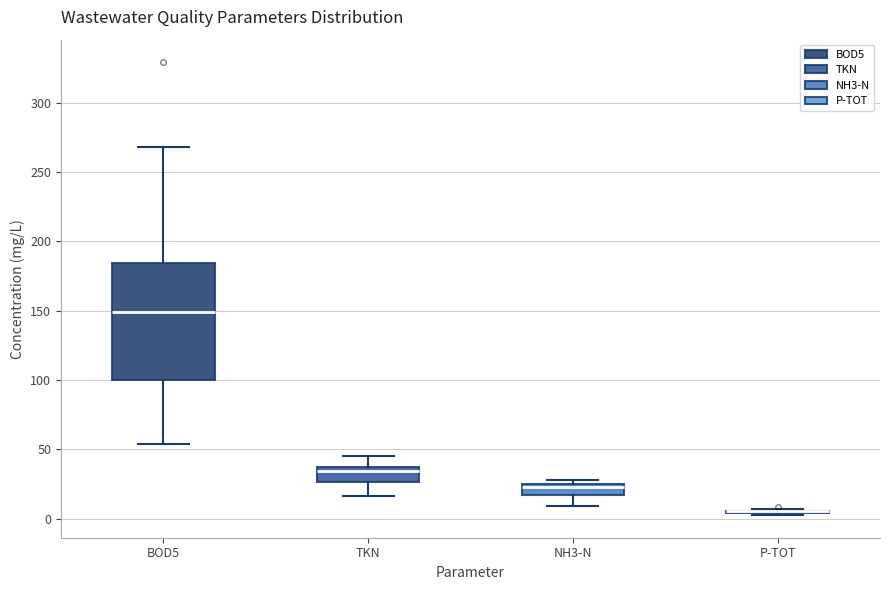

Reading left to right, transcribe this box plot: for each box, give where its median line is, the range the box spans, and where its two whiskers end, as read against the y-axis. The values are not printed on the chart, so give them approximately, as read against the axis.

BOD5: median 150, box 100 to 185, whiskers 55 to 270
TKN: median 35 (just below the box's upper edge), box 25 to 35, whiskers 15 to 45
NH3-N: median 25 (just below the box's upper edge), box 15 to 25, whiskers 10 to 30
P-TOT: box collapsed to a line at 5, whiskers 5 to 5